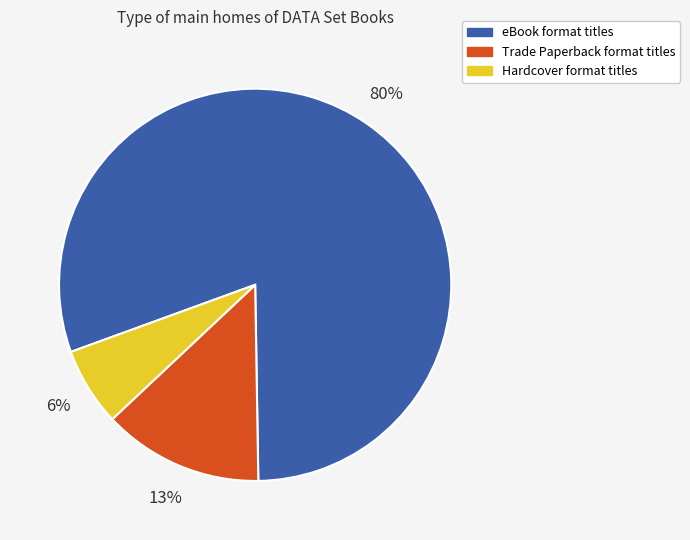

Which has a higher value, Trade Paperback format titles or Hardcover format titles?

Trade Paperback format titles